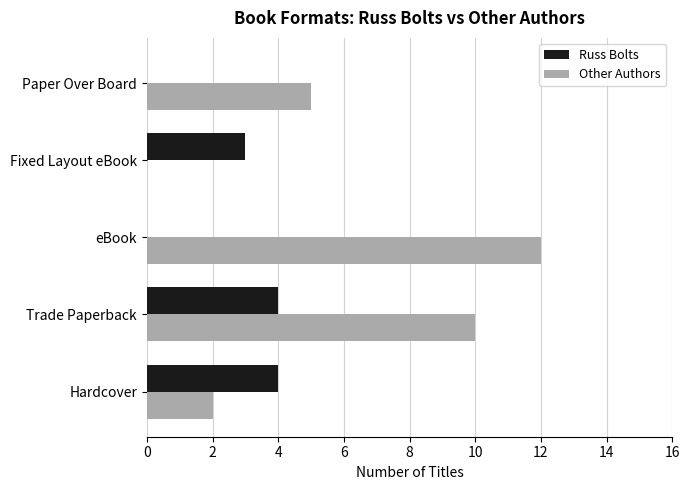

Where is Other Authors nearest to the value 6?

Paper Over Board